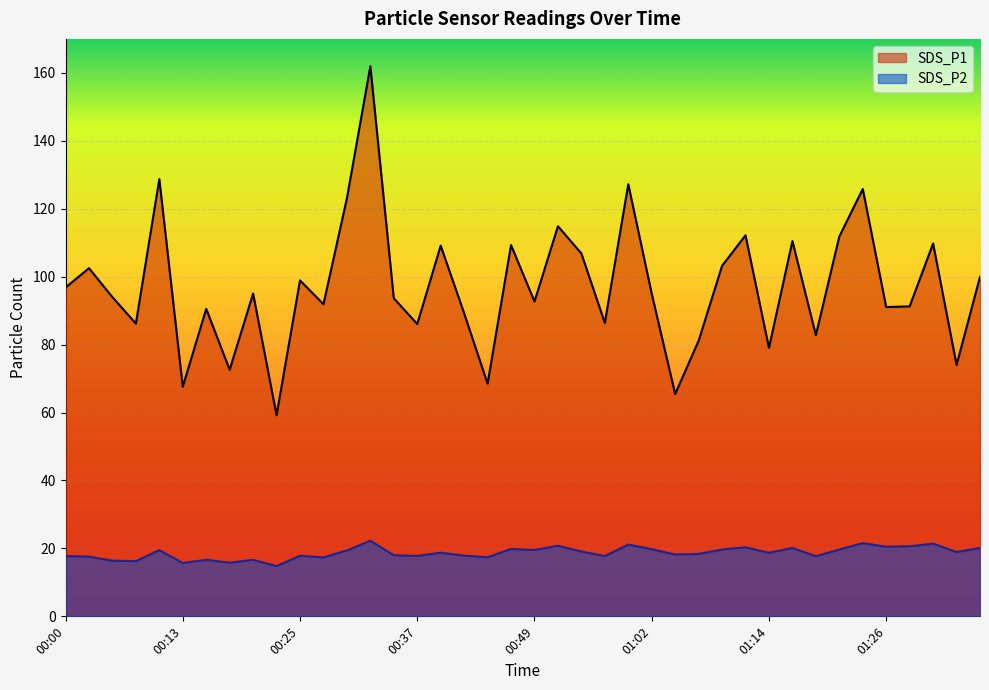

How many series are shown in this chart?

2